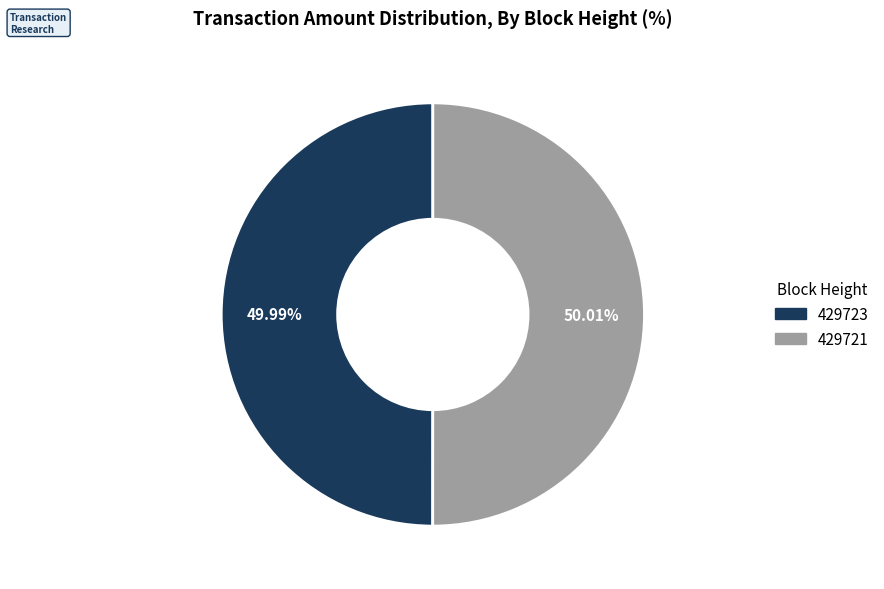

What percentage do 429721 and 429723 together represent?

100.0%